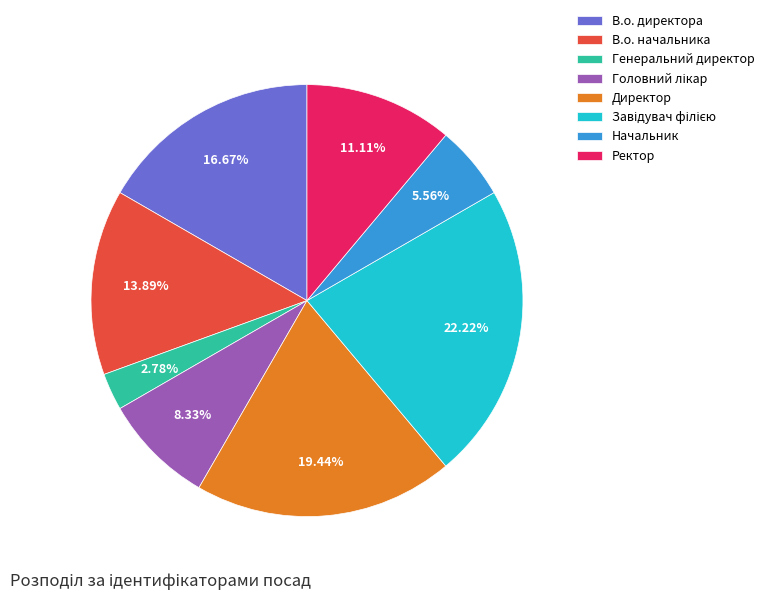

To the nearest percent, what portion does В.о. директора represent?

17%